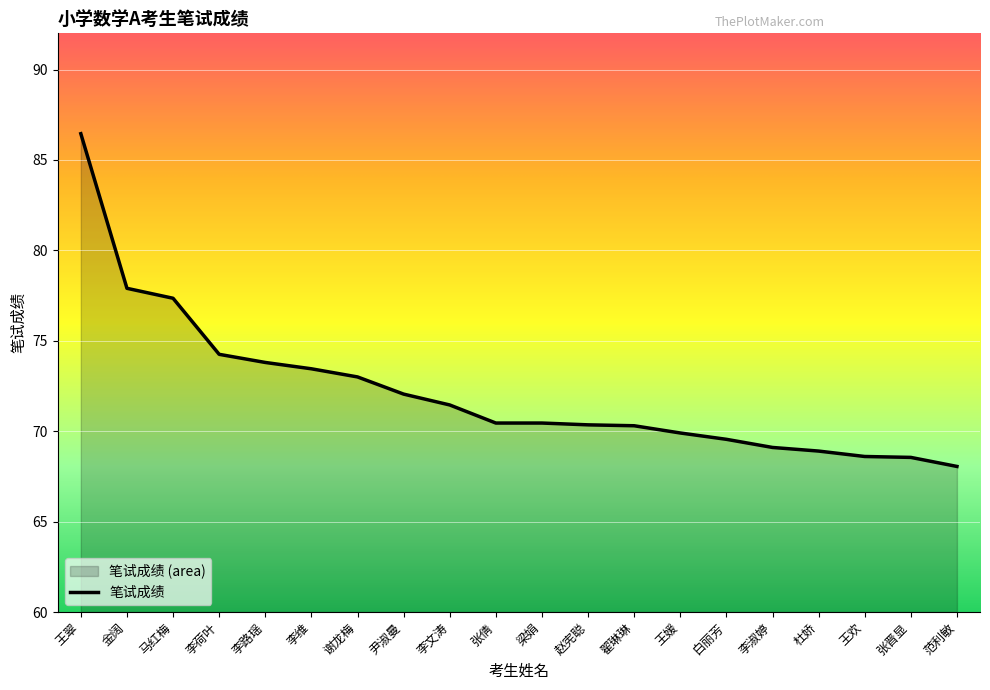

What is the value of the 14th point from the left?

69.9